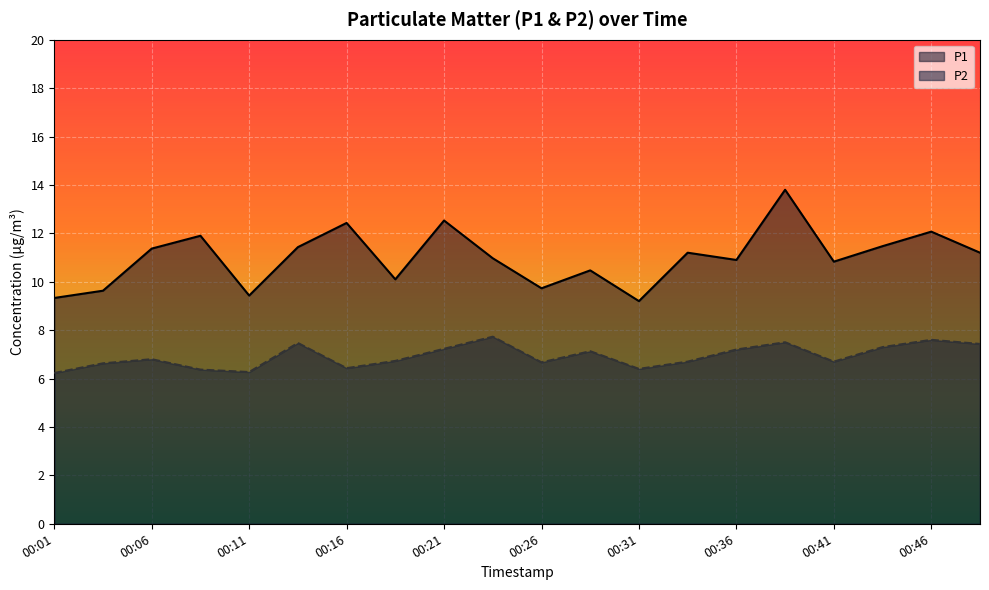

At which category does P2 reach its first local peak?

00:06